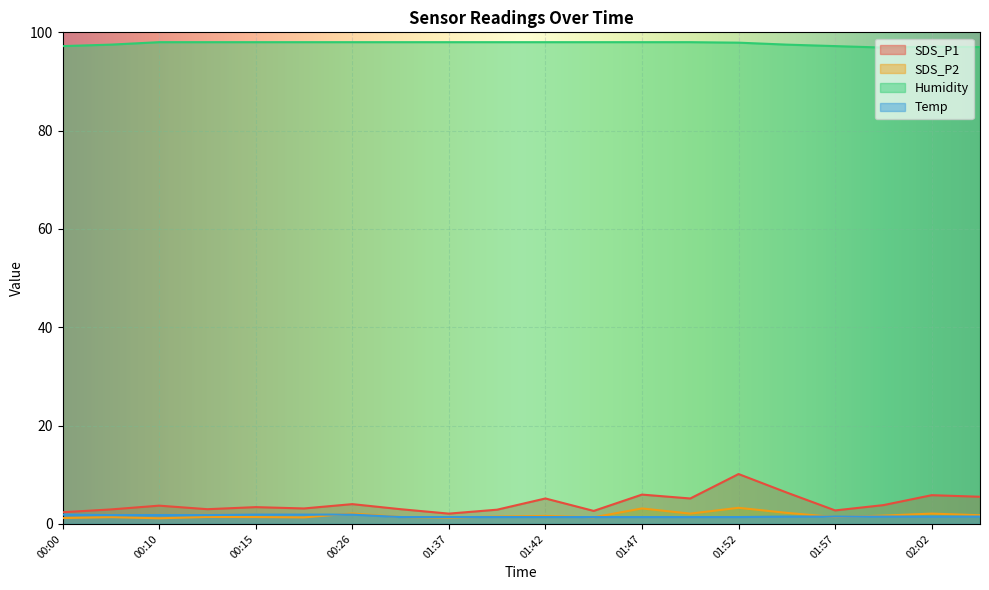

What is the greatest value displayed?

98.0